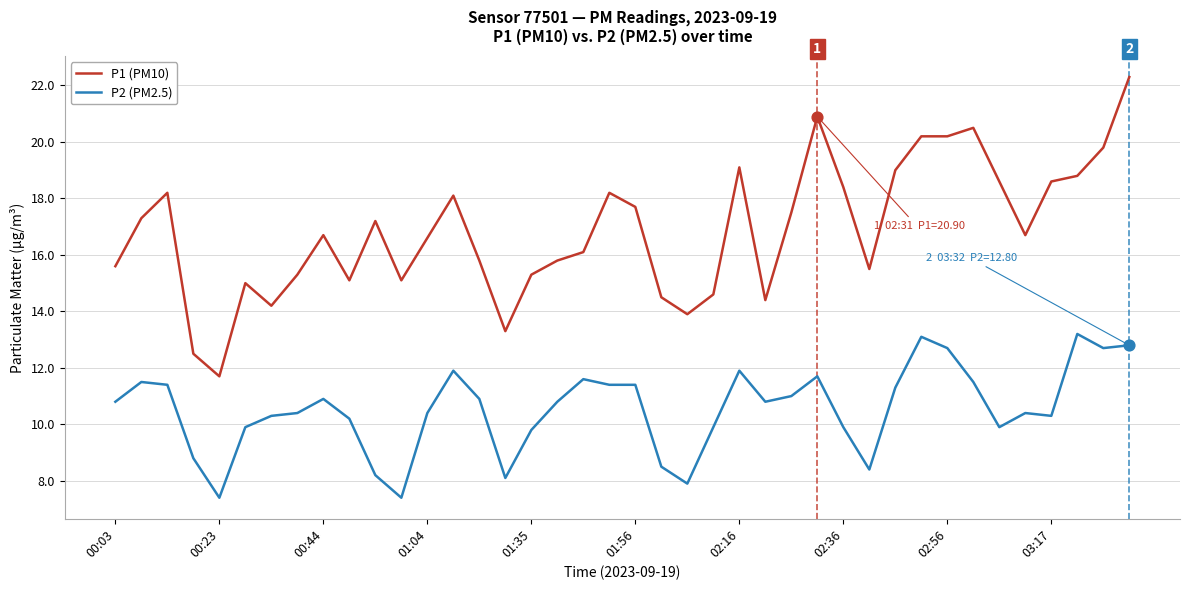

Which series has the largest total across all categories?

P1 (PM10)